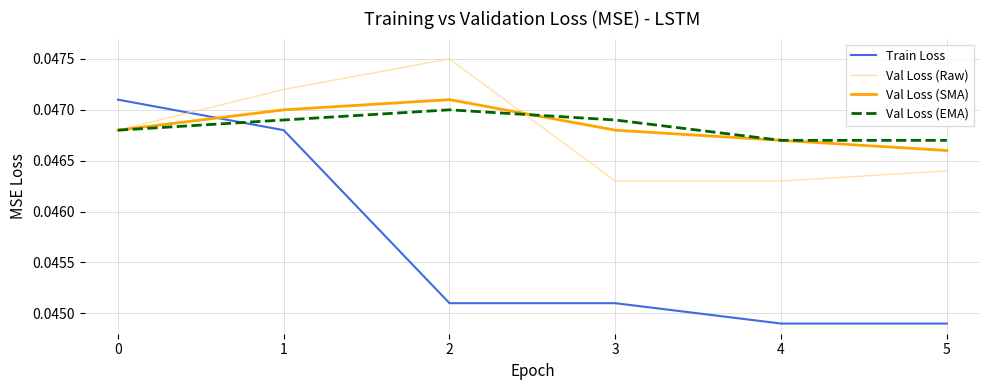

Between 1 and 4, which series saw the biggest shift?

Train Loss